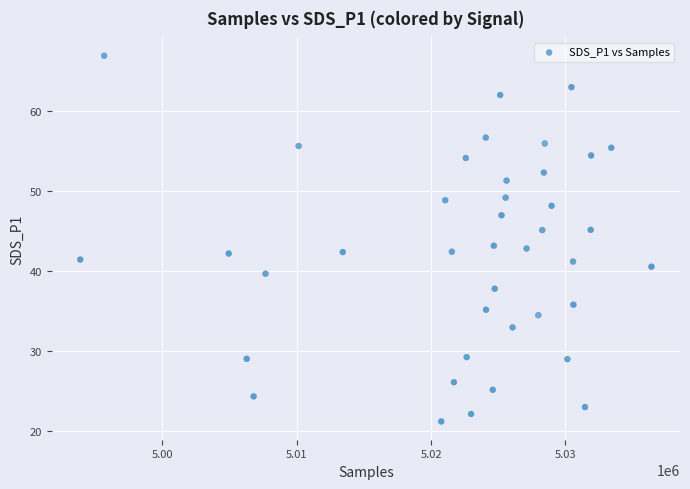

What is the range of Y values (max minus min)?

45.7